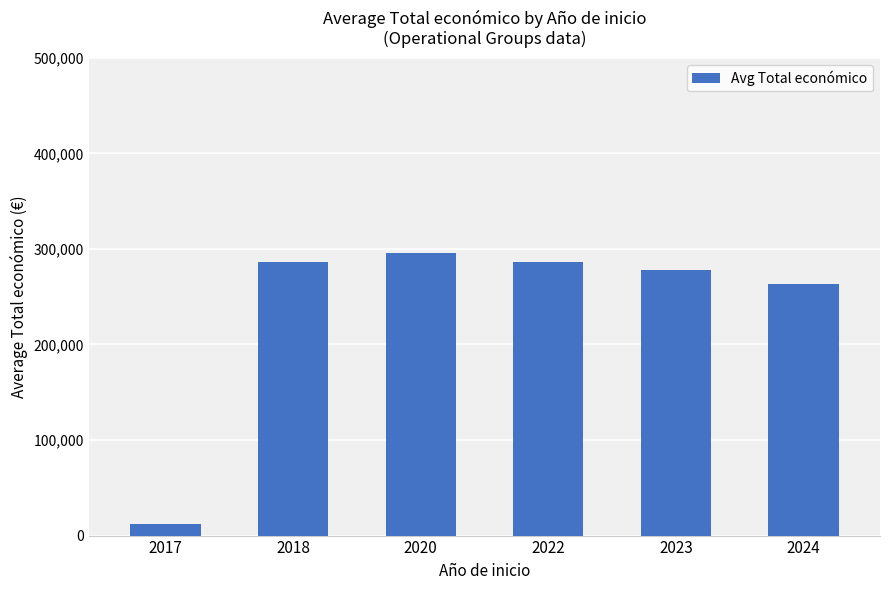

What is the difference between the maximum and minimum values?

283491